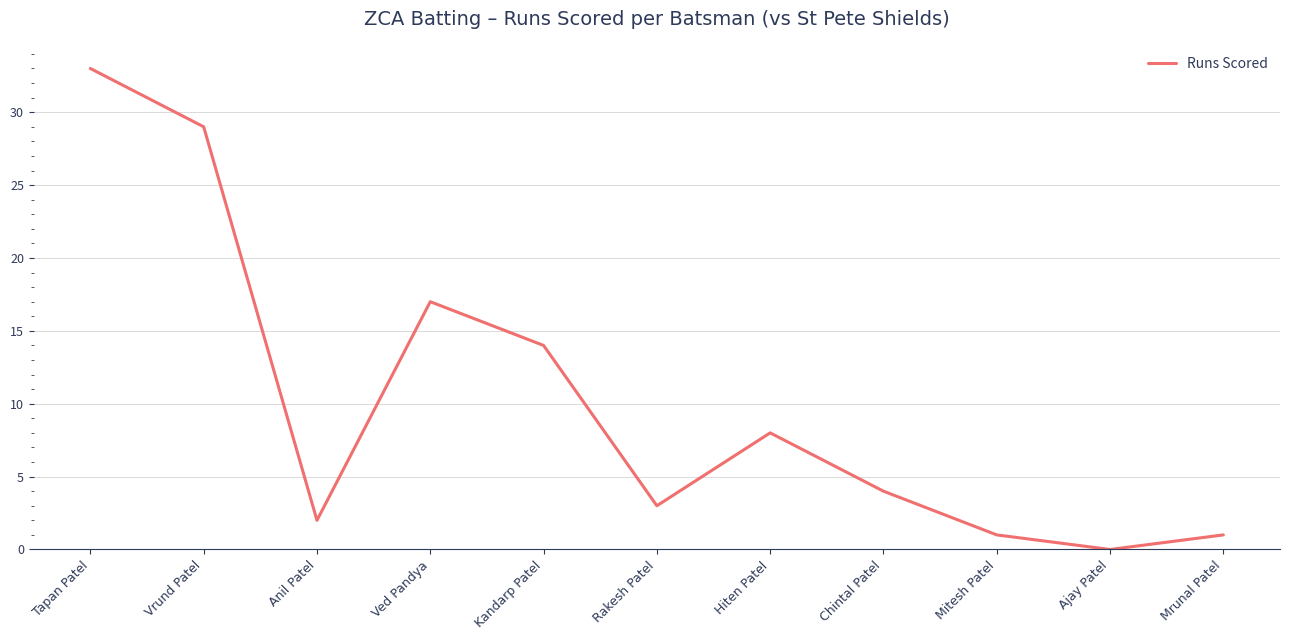

Where is the data nearest to the value 16?

Ved Pandya